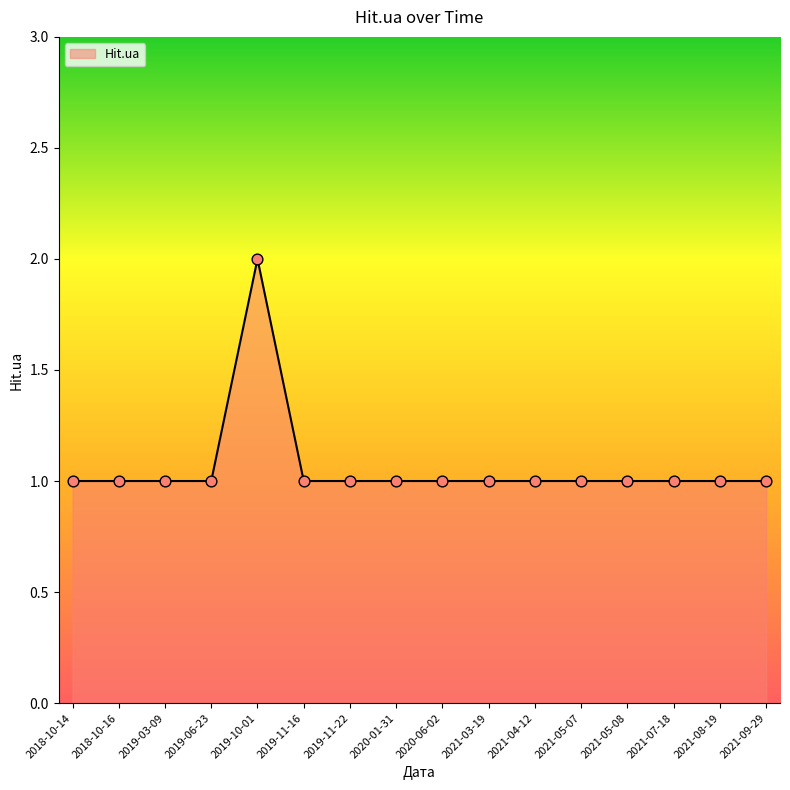

What is the ratio of the value at 2020-06-02 to the value at 2019-03-09?

1.0